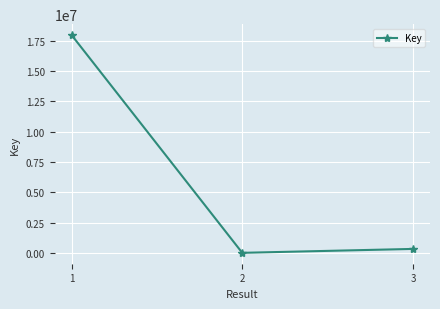

What is the change in value from 1 to 3?

-17623537